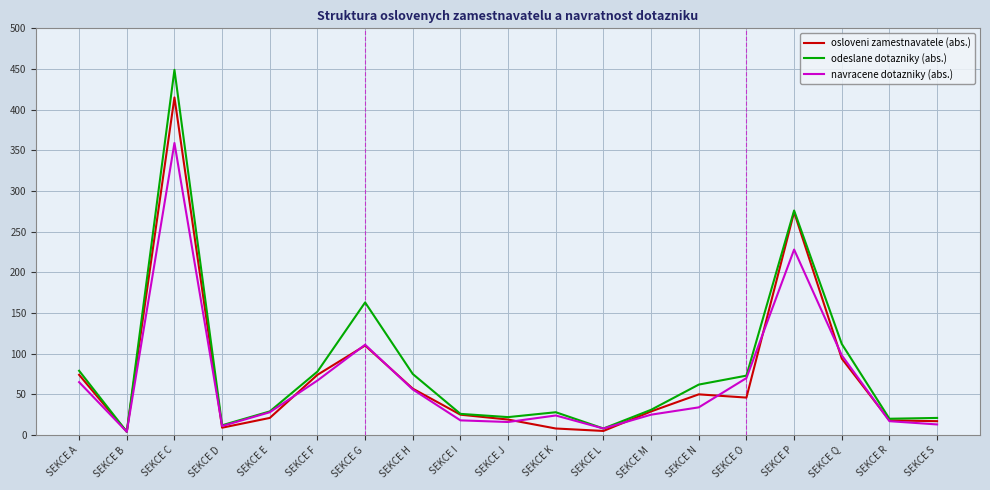

What is the difference between the maximum and minimum values in the osloveni zamestnavatele (abs.) series?

411